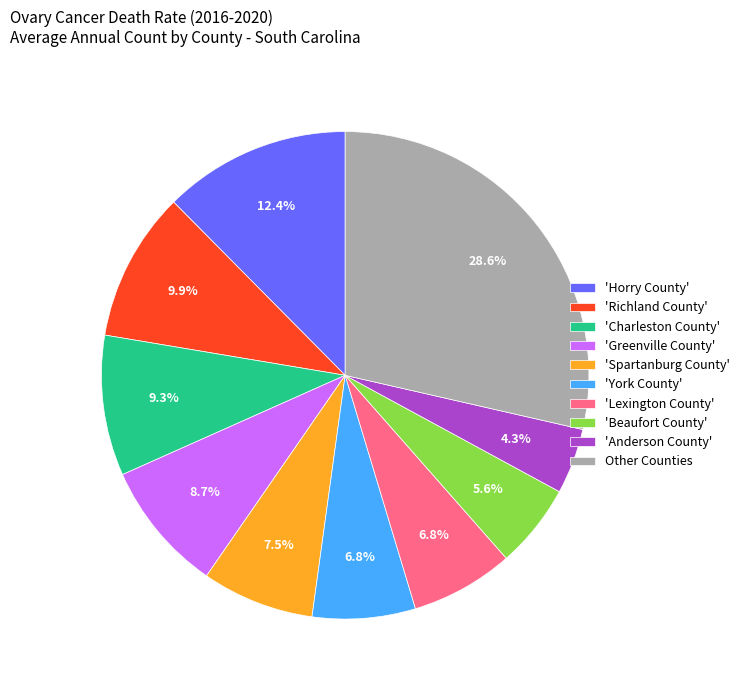

Does 'Charleston County' account for over 50% of the chart?

No